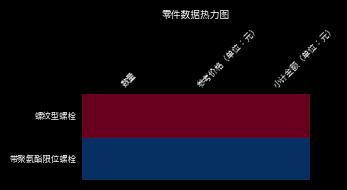

Count the number of data series in this chart.

2